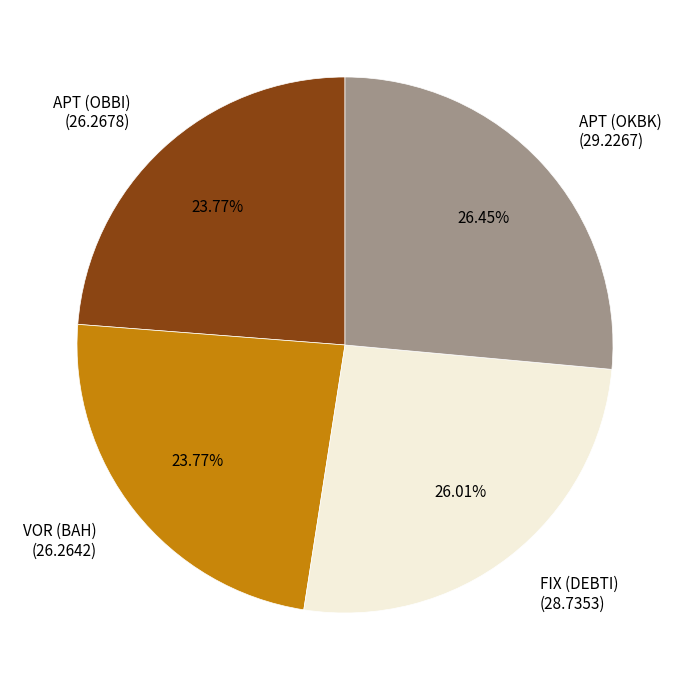

How many segments does this pie chart have?

4